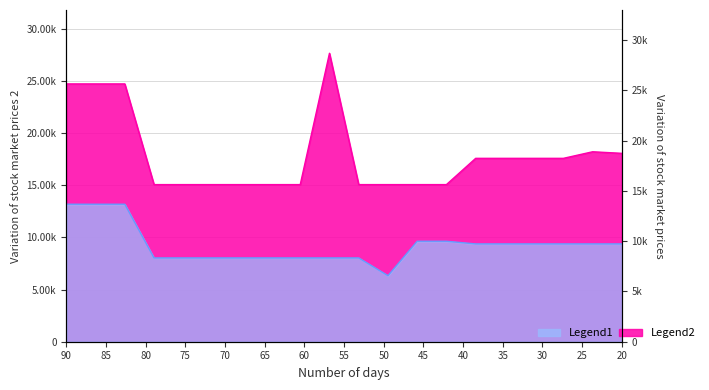

How many interior local peaks does the Legend2 series have?

2